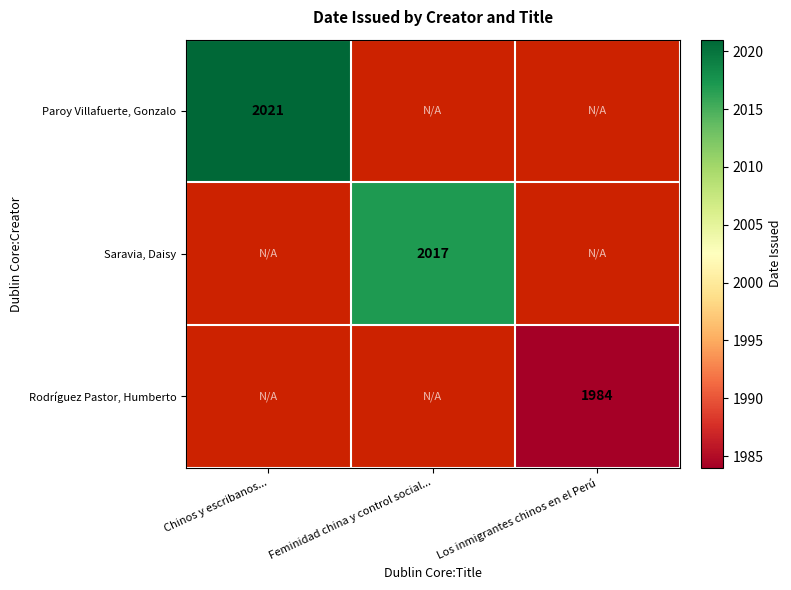

Is it true that Rodríguez Pastor, Humberto equals 1152 at Los inmigrantes chinos en el Perú?

False